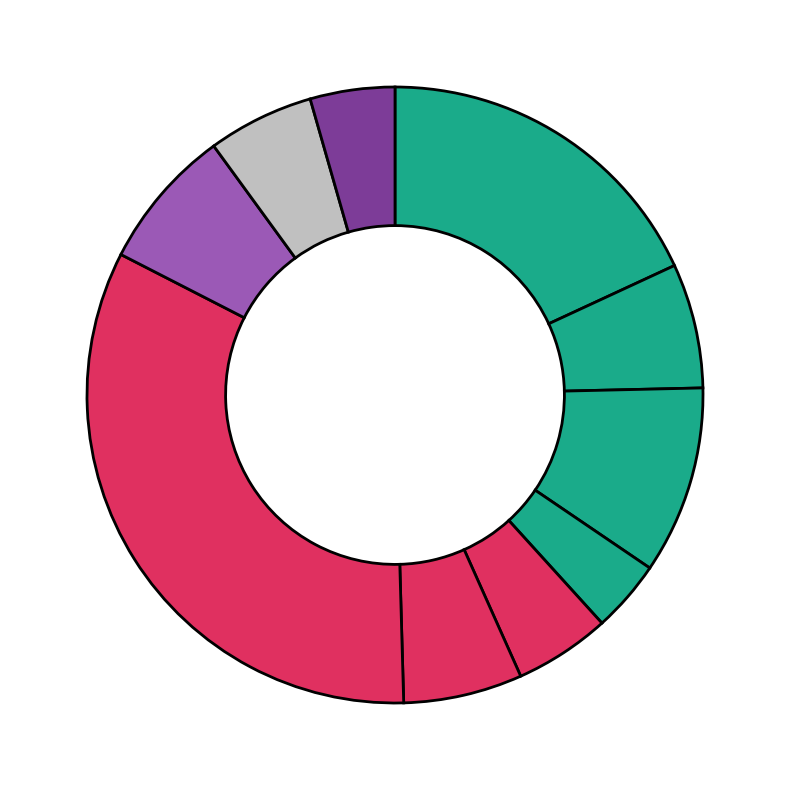

Is there any slice that represents more than half of the pie?

No